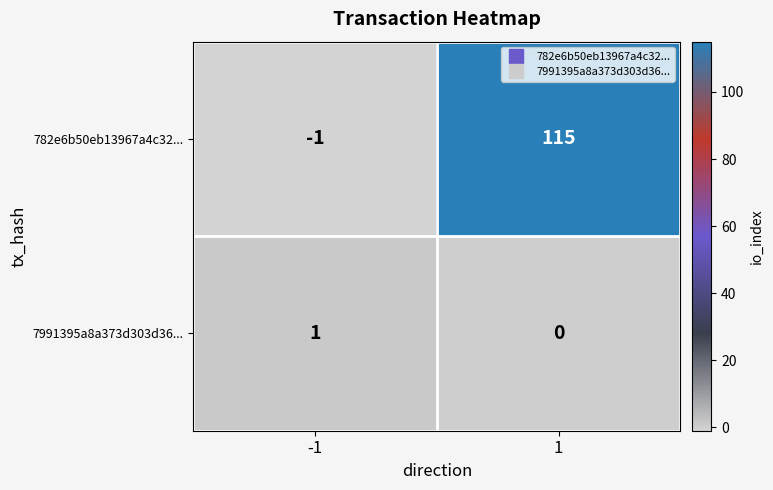

What is the total value across all series at 1?

115